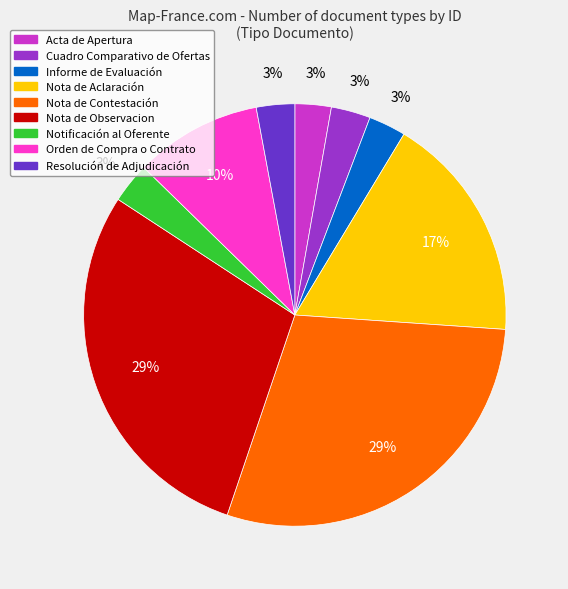

What percentage is the Resolución de Adjudicación slice, to the nearest percent?

3%